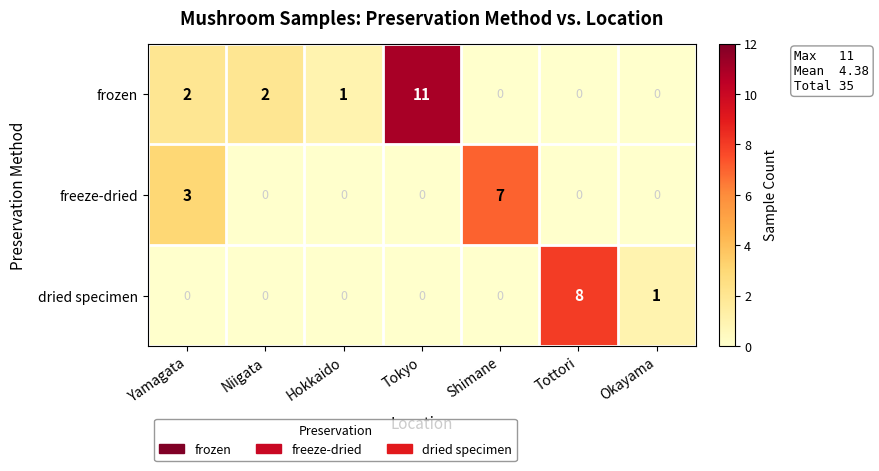

At how many categories does at least one series exceed 6?

3